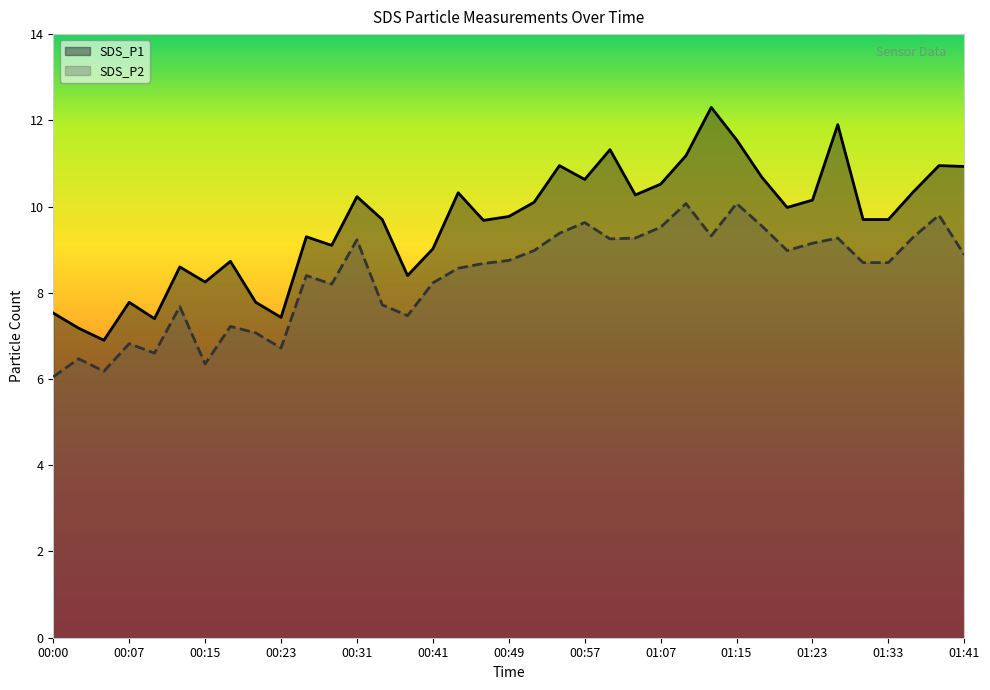

Reading left to right, transcribe all the data shown in this chart.

SDS_P1: 00:00=7.5	00:02=7.2	00:05=6.9	00:07=7.8	00:10=7.4	00:13=8.6	00:15=8.2	00:18=8.7	00:21=7.8	00:23=7.4	00:26=9.3	00:28=9.1	00:31=10.2	00:33=9.7	00:36=8.4	00:41=9.0	00:44=10.3	00:46=9.7	00:49=9.8	00:51=10.1	00:54=10.9	00:57=10.6	01:02=11.3	01:04=10.3	01:07=10.5	01:10=11.2	01:12=12.3	01:15=11.6	01:17=10.7	01:20=10.0	01:23=10.2	01:25=11.9	01:30=9.7	01:33=9.7	01:36=10.3	01:38=10.9	01:41=10.9
SDS_P2: 00:00=6.0	00:02=6.5	00:05=6.2	00:07=6.8	00:10=6.6	00:13=7.7	00:15=6.3	00:18=7.2	00:21=7.1	00:23=6.7	00:26=8.4	00:28=8.2	00:31=9.2	00:33=7.7	00:36=7.5	00:41=8.2	00:44=8.6	00:46=8.7	00:49=8.8	00:51=9.0	00:54=9.4	00:57=9.6	01:02=9.2	01:04=9.3	01:07=9.5	01:10=10.1	01:12=9.3	01:15=10.1	01:17=9.6	01:20=9.0	01:23=9.2	01:25=9.3	01:30=8.7	01:33=8.7	01:36=9.3	01:38=9.8	01:41=8.9